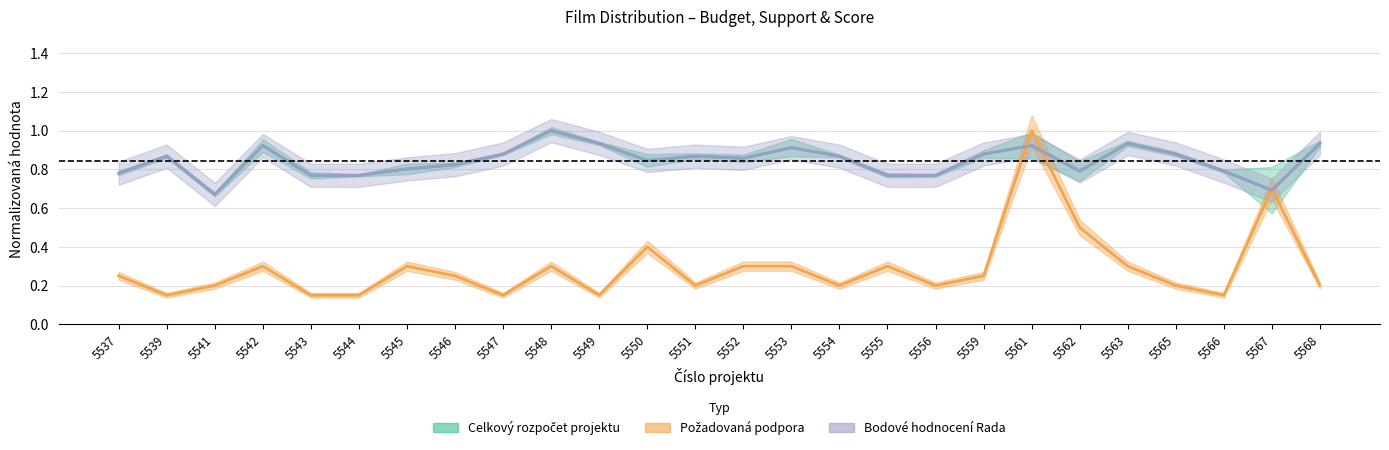

True or false: bodové hodnocení Rada and požadovaná podpora cross at least once.

True